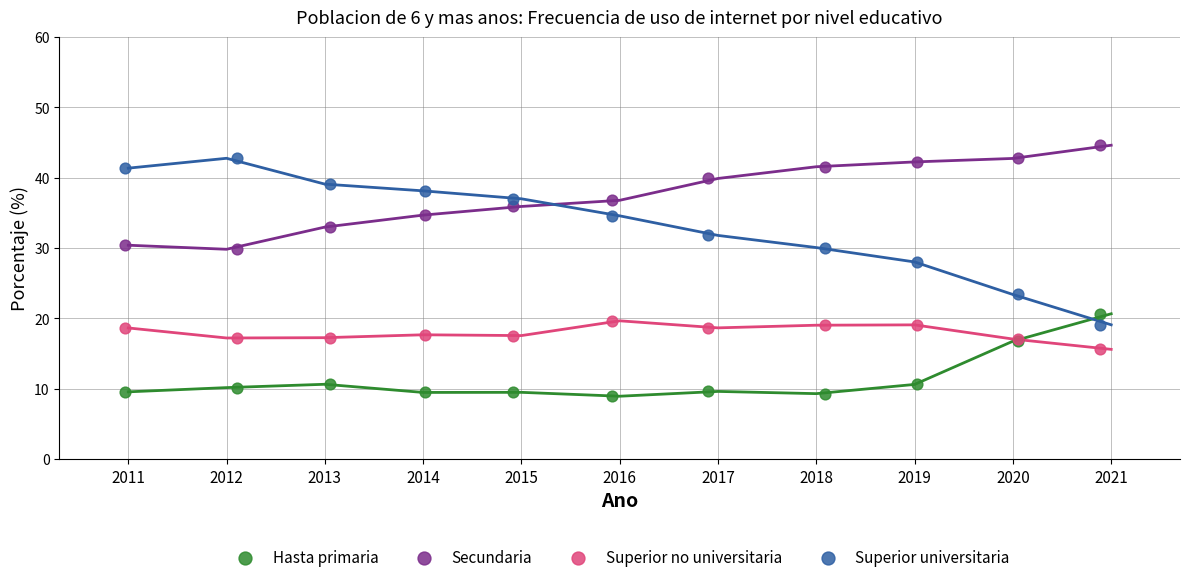

Which series has the largest Y range (max minus min)?

Superior universitaria